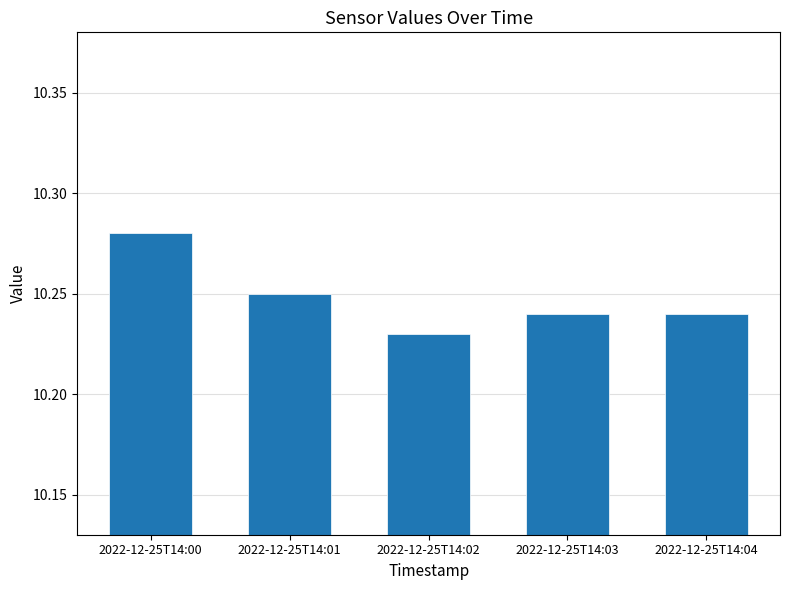

Between 2022-12-25T14:04 and 2022-12-25T14:00, which is larger?

2022-12-25T14:00